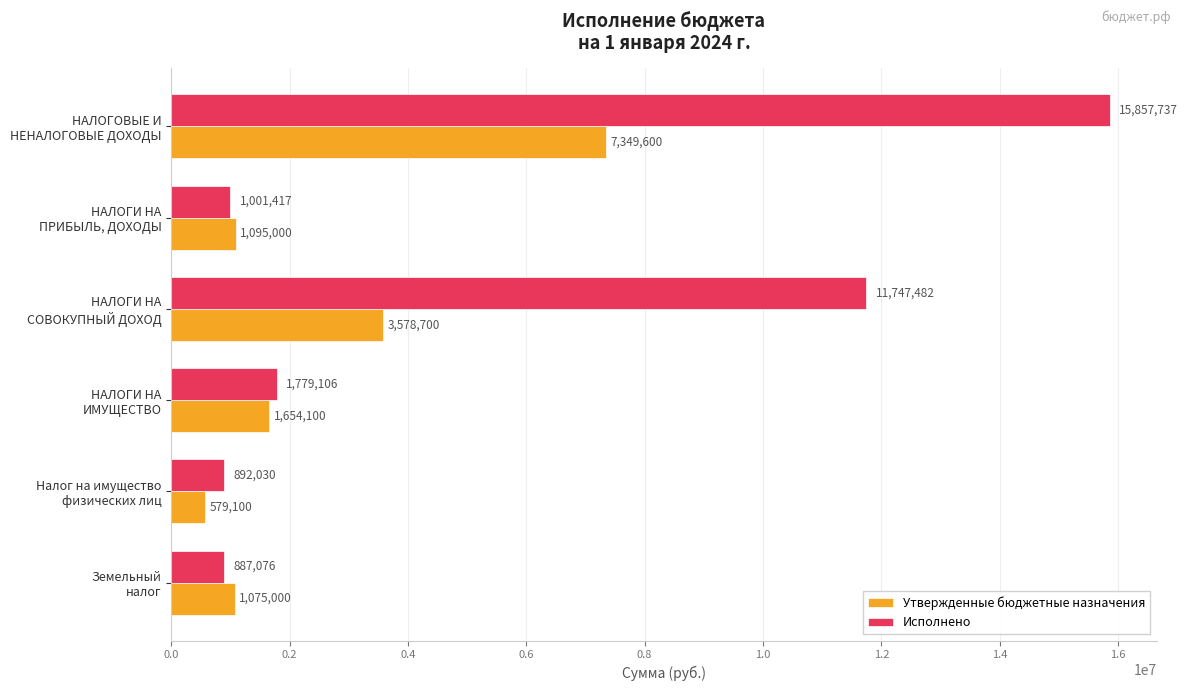

Which series has the widest spread of values?

Исполнено